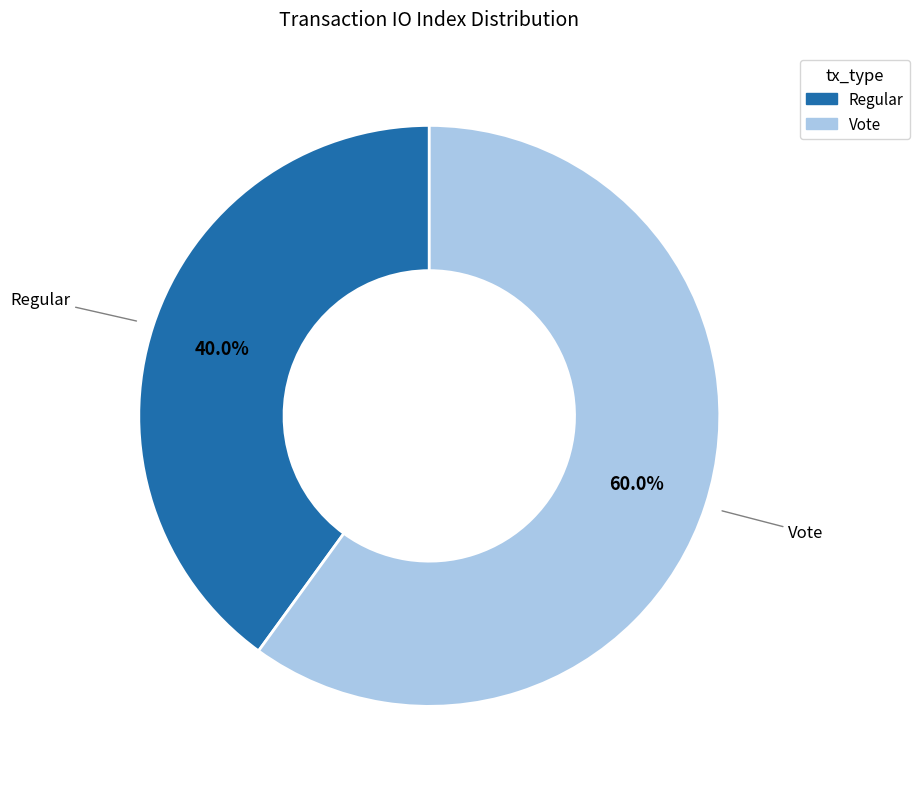

Count the number of slices in the pie.

2